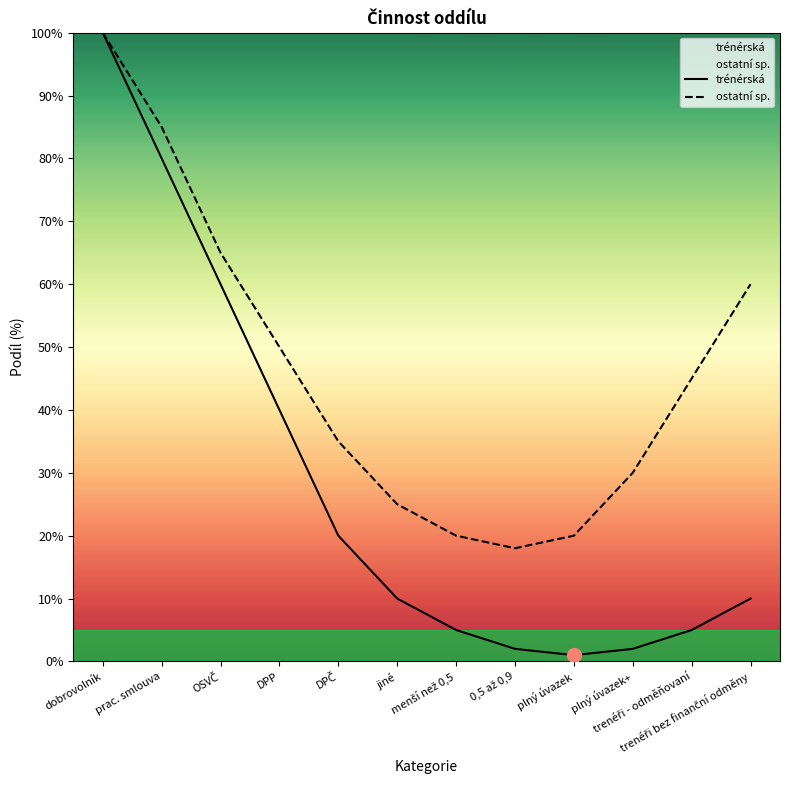

At which category is the sum across all series the highest?

dobrovolník